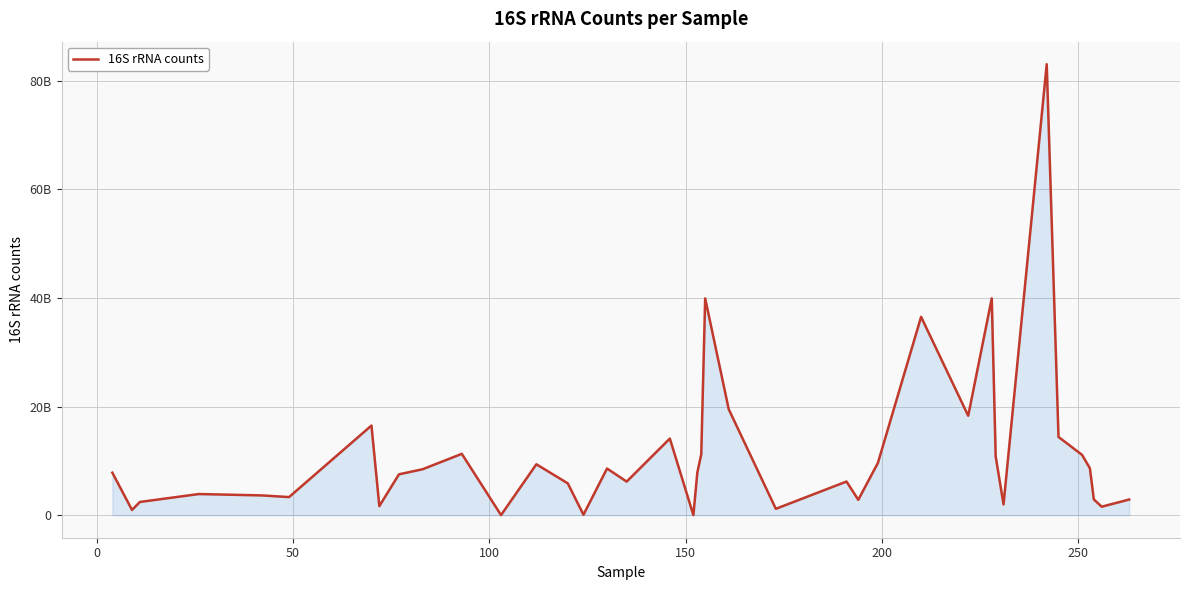

Is this an area chart (filled region under the line)?

Yes